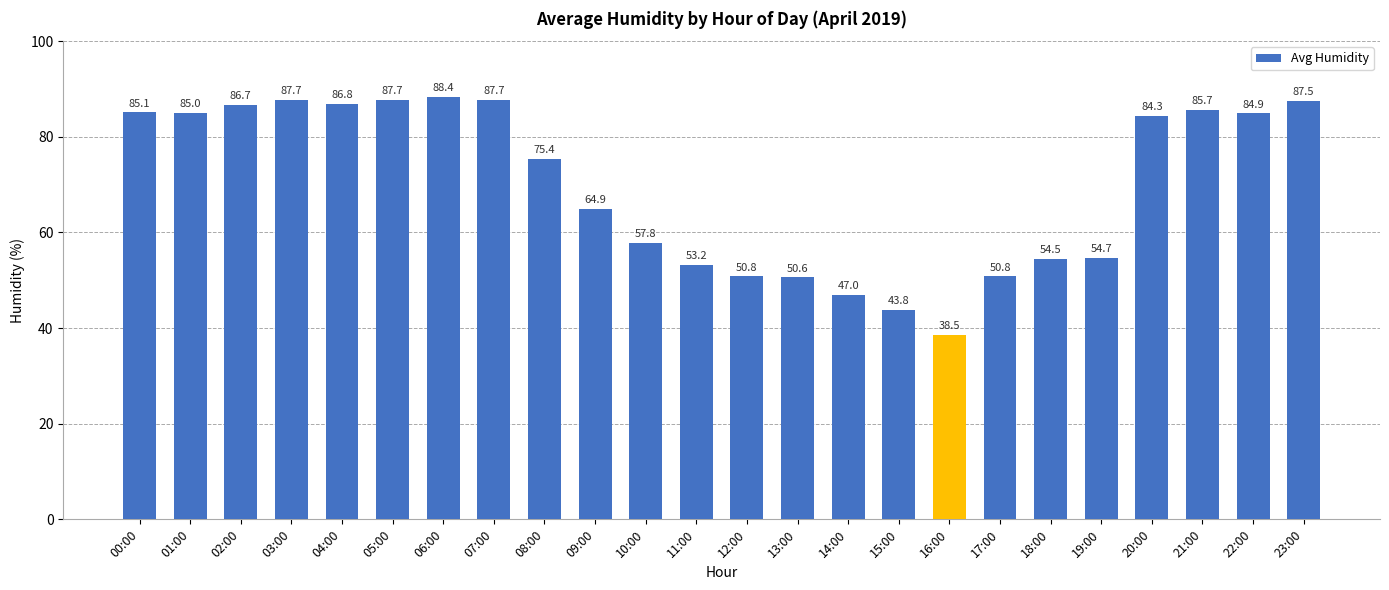

What position from the right is 11:00?

13